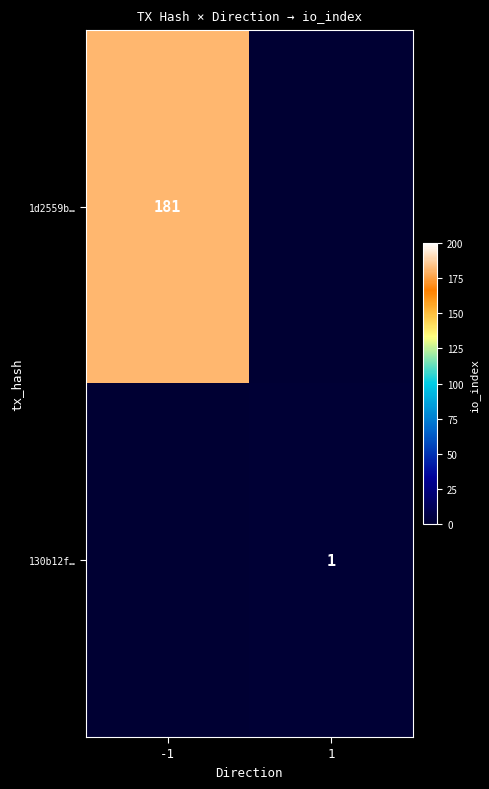

Is it true that 130b12f… equals 1 at 1?

True